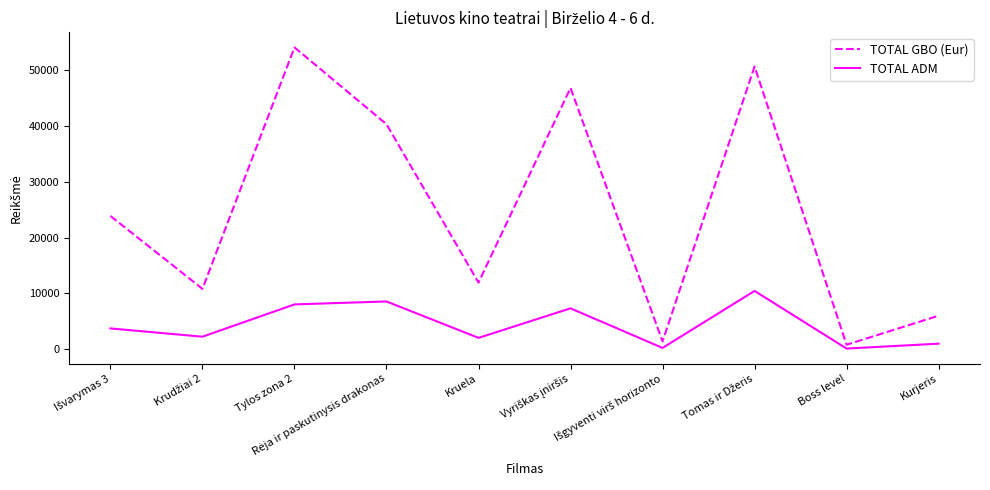

Which series has the largest total across all categories?

TOTAL GBO (Eur)